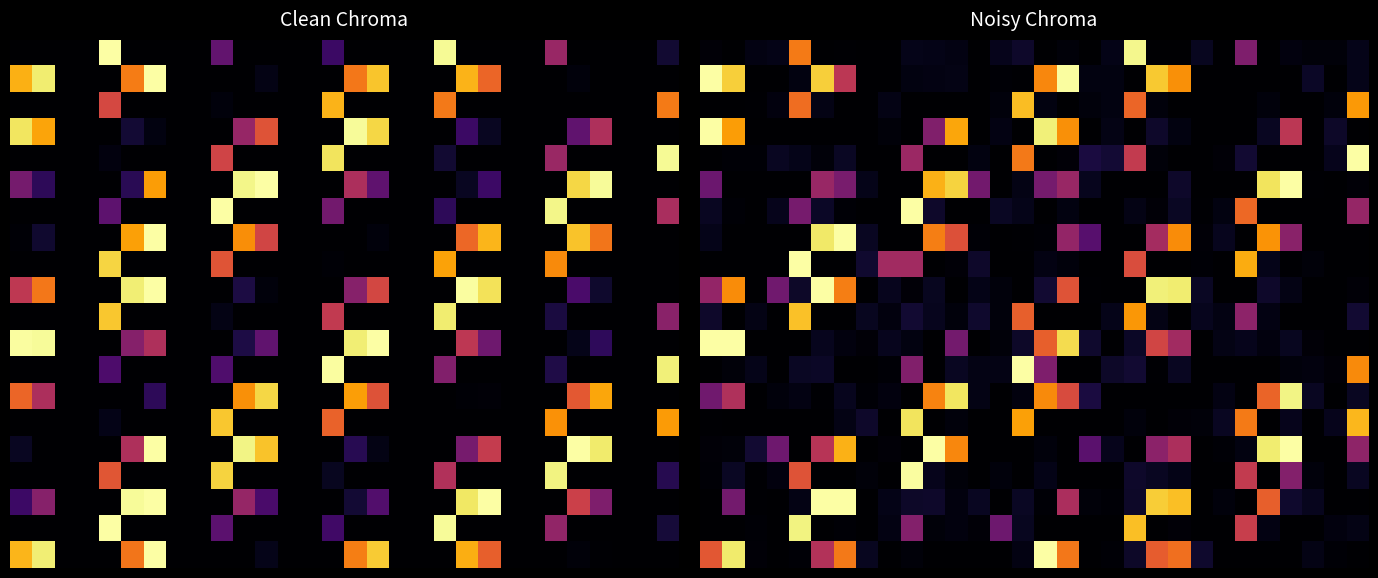

At which category is the sum across all series the highest?

16